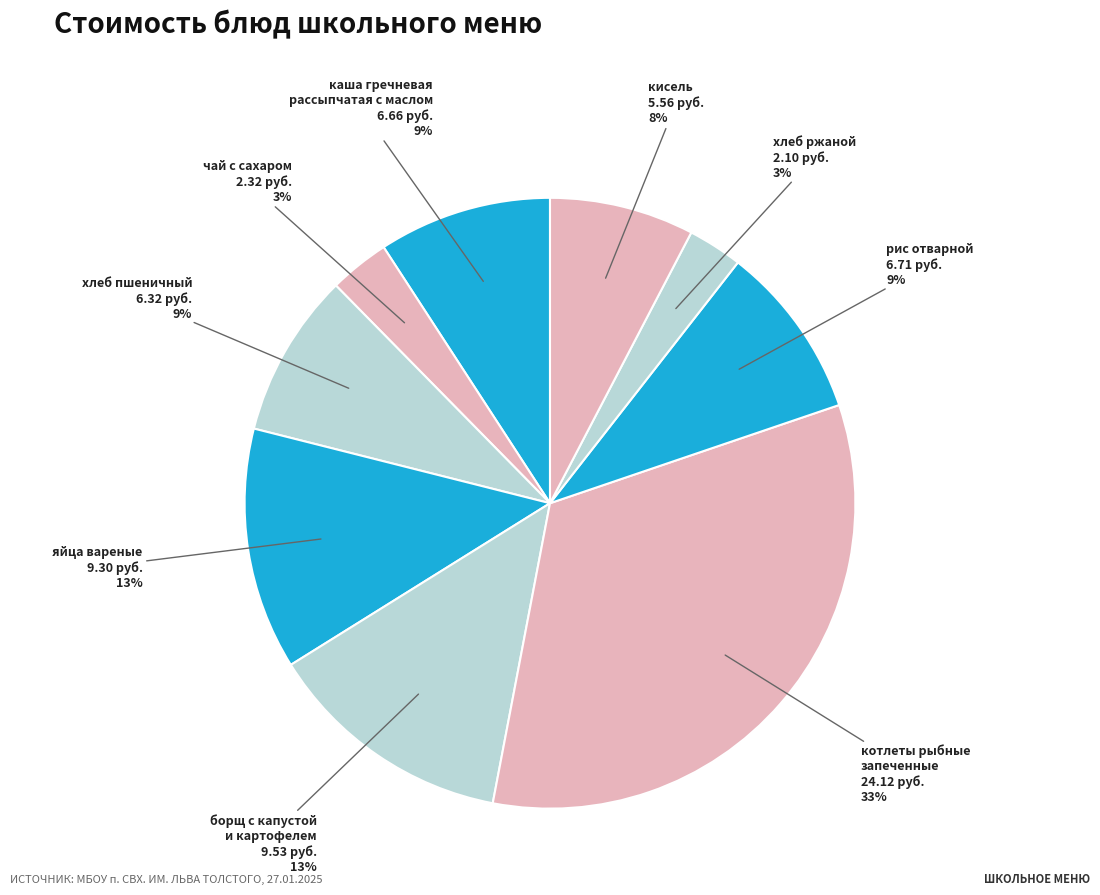

How many slices are in this pie chart?

9